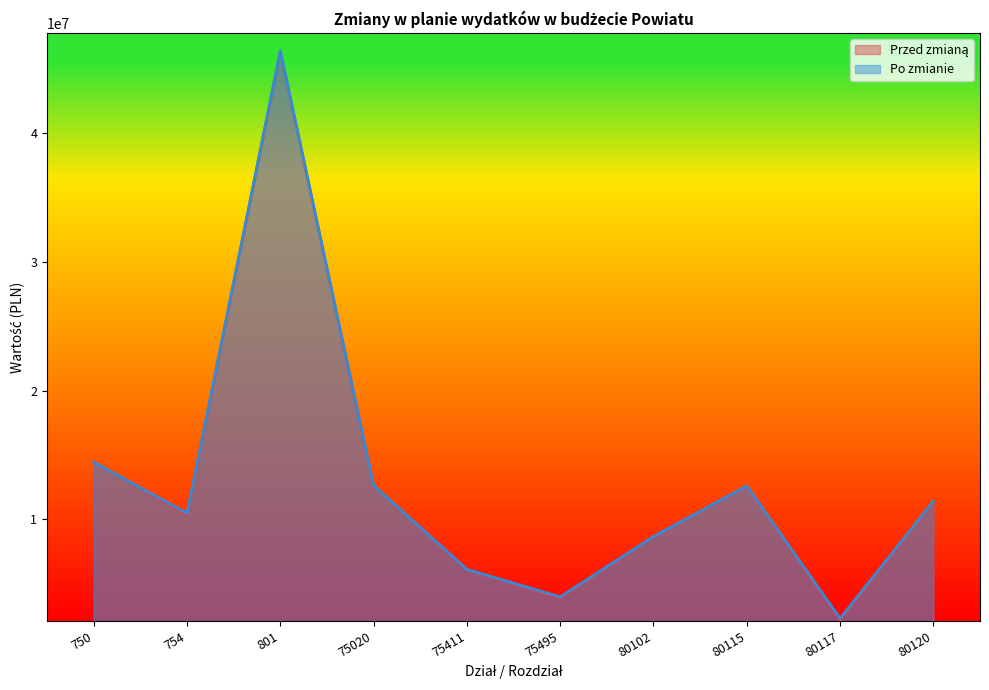

What is the total value across all series at 801?

92791646.5